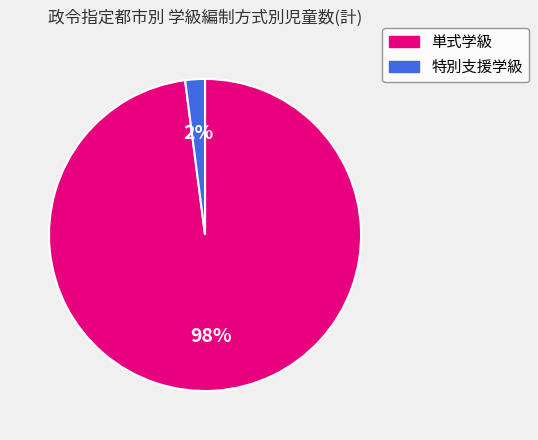

Is there any slice that represents more than half of the pie?

Yes